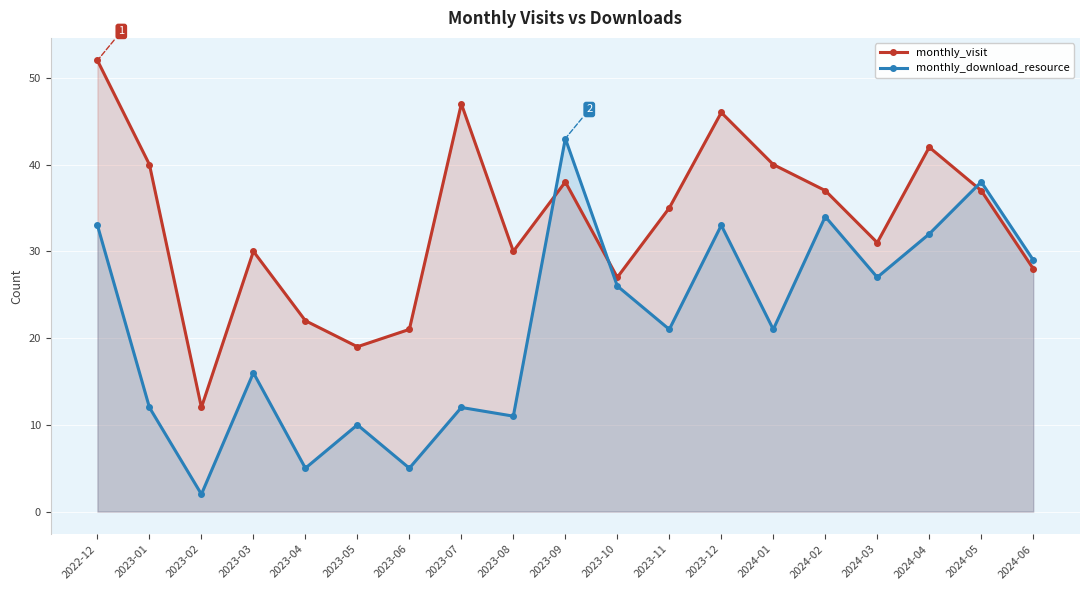

What are all the series names shown in the legend?

monthly_visit, monthly_download_resource